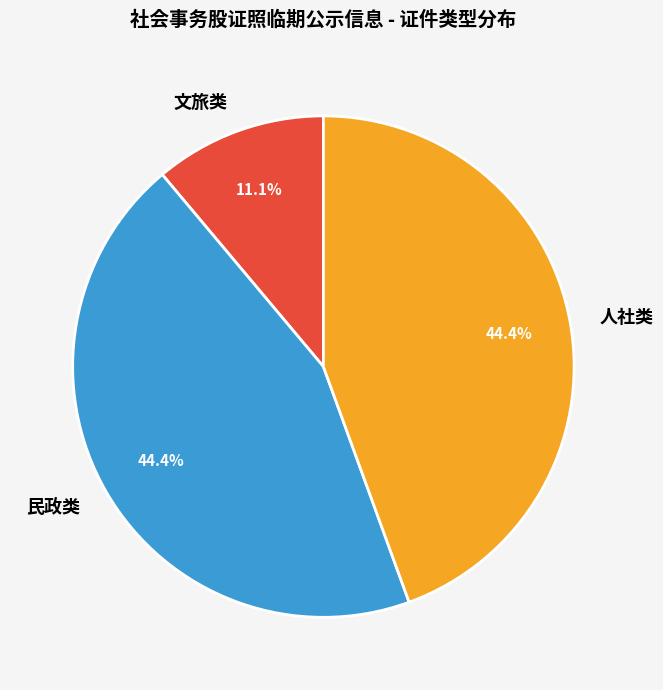

Approximately how many times larger is the value at 人社类 compared to 文旅类?

4.0